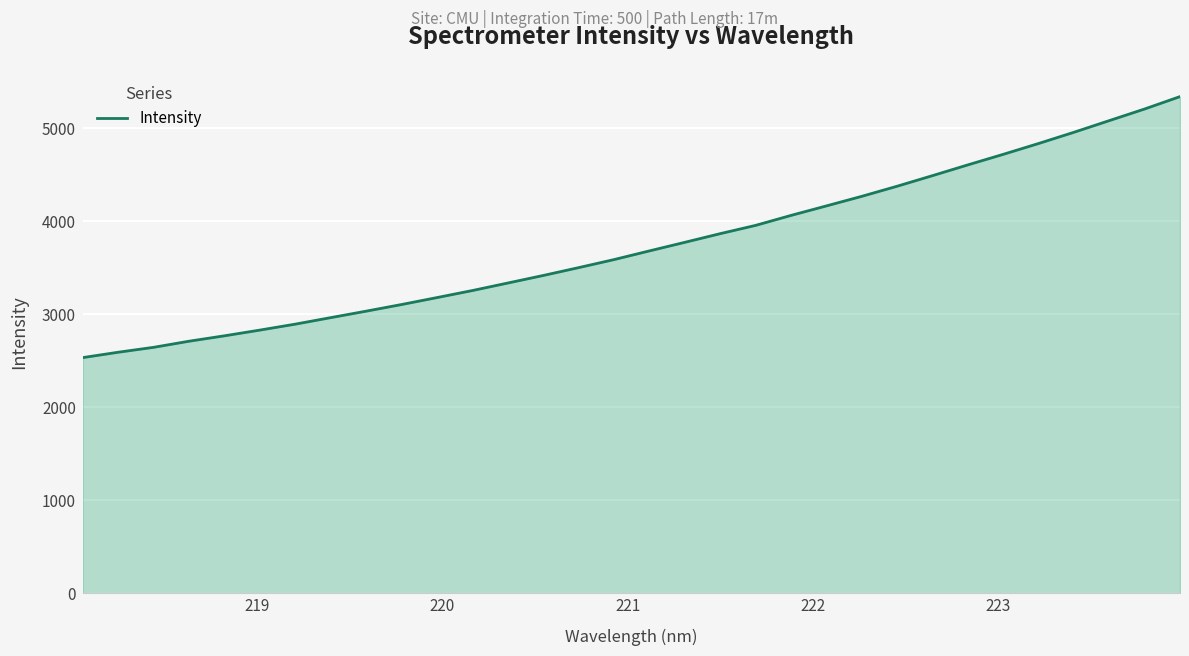

What is the minimum value shown in the chart?

2534.1